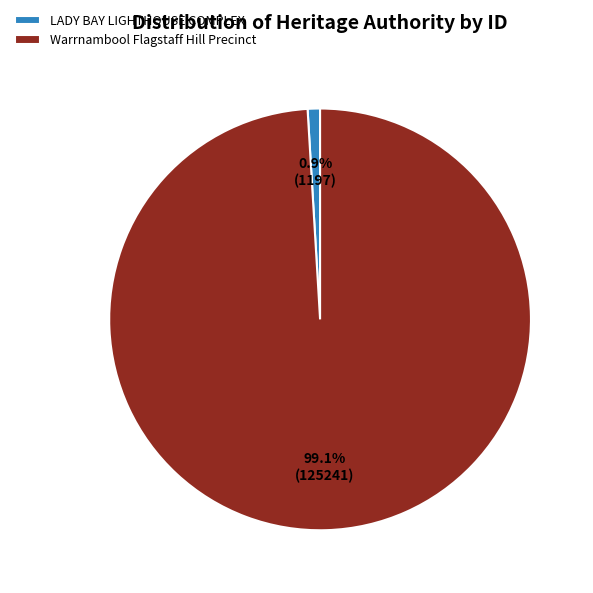

Which slice is the smallest?

LADY BAY LIGHTHOUSE COMPLEX